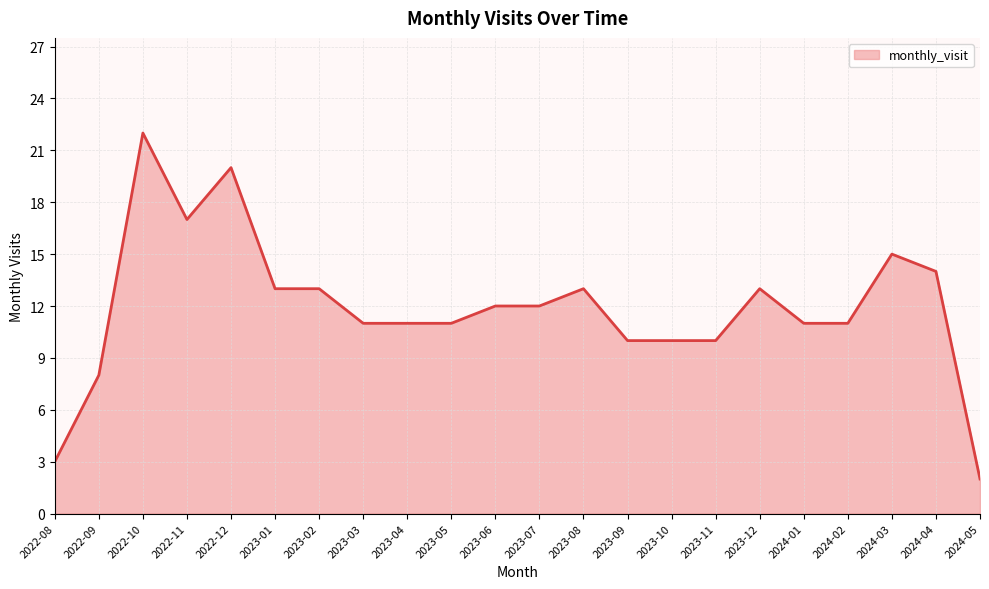

Reading left to right, transcribe all the data shown in this chart.

2022-08=3	2022-09=8	2022-10=22	2022-11=17	2022-12=20	2023-01=13	2023-02=13	2023-03=11	2023-04=11	2023-05=11	2023-06=12	2023-07=12	2023-08=13	2023-09=10	2023-10=10	2023-11=10	2023-12=13	2024-01=11	2024-02=11	2024-03=15	2024-04=14	2024-05=2